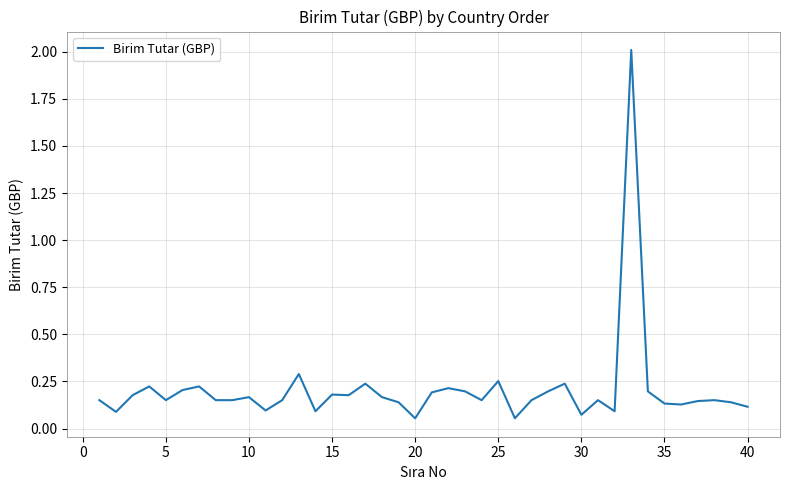

What is the difference between the maximum and minimum values?

2.0